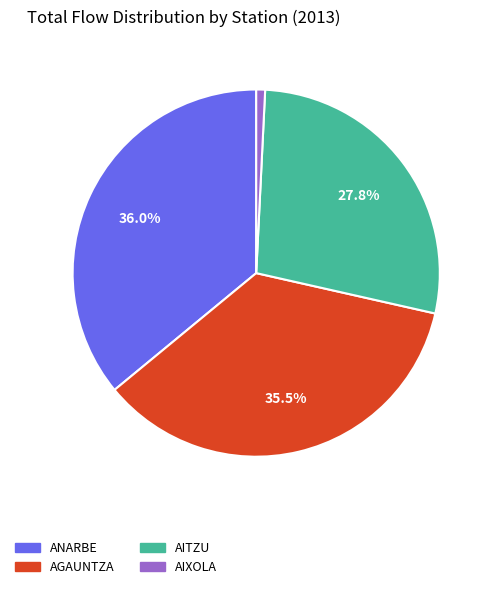

Is it true that ANARBE is 43% of the pie?

False